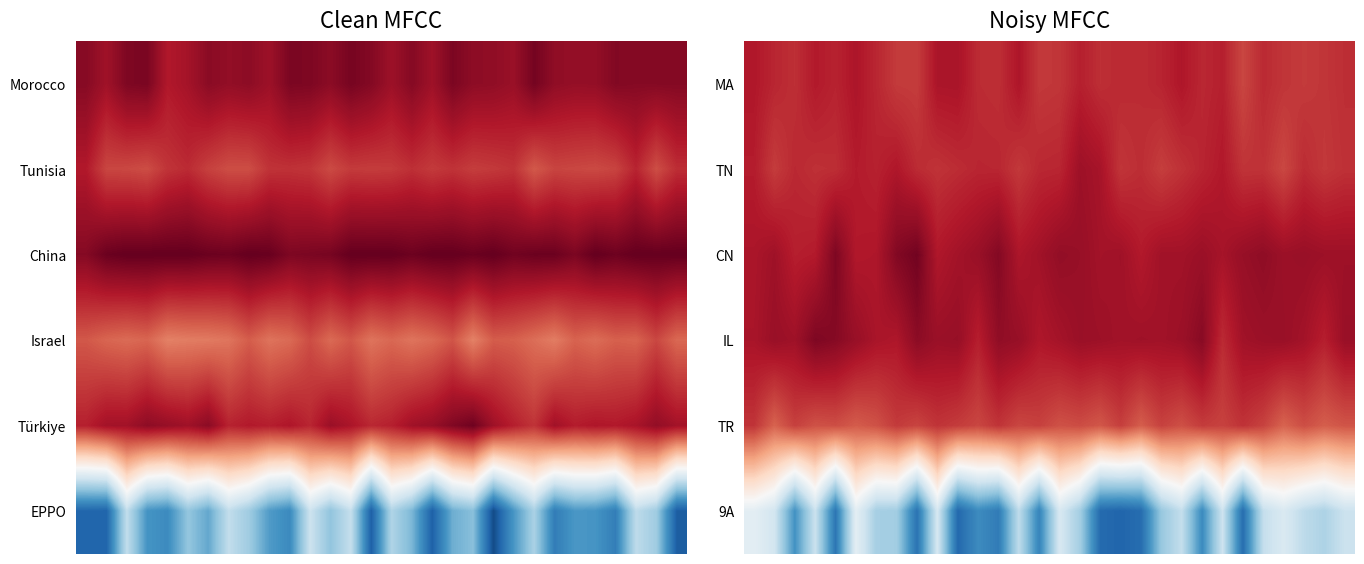

At which category does the chart reach its peak across all series?

8